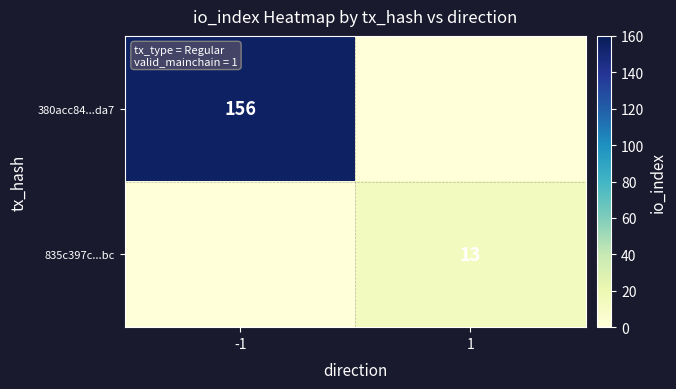

The 380acc84...da7 series shows 156 at -1. True or false?

True